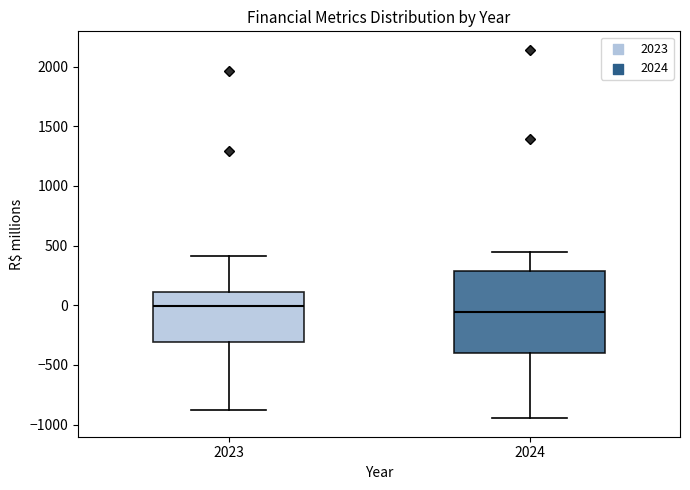

Which box is the tallest, from its lower edge to its upper edge?

2024